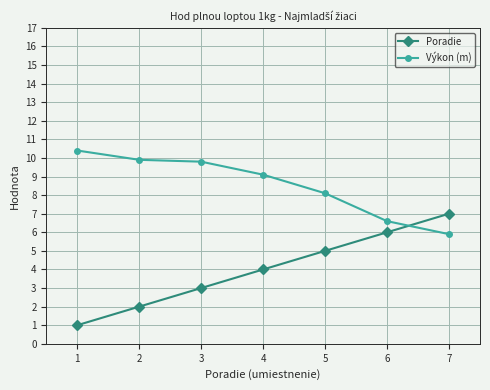

What is the value of the Poradie point at the 3rd from the left?

3.0